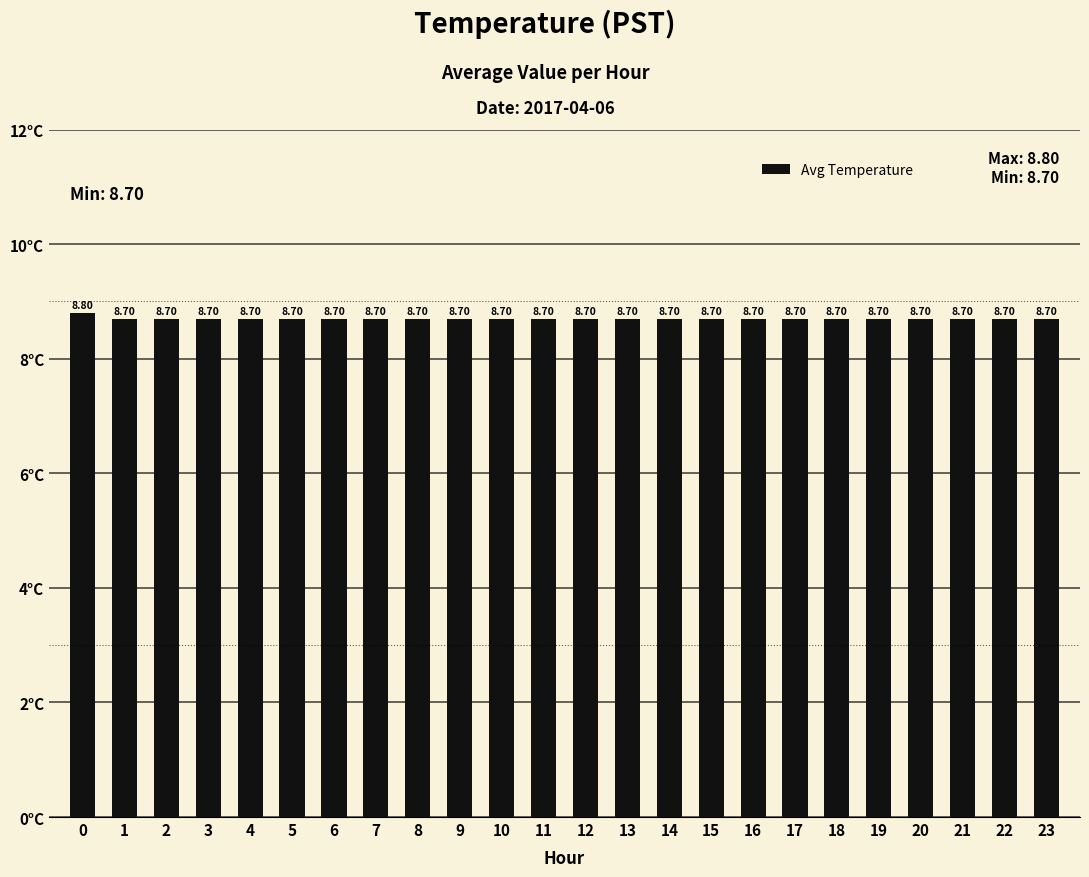

What is the value of the 4th bar from the left?

8.7